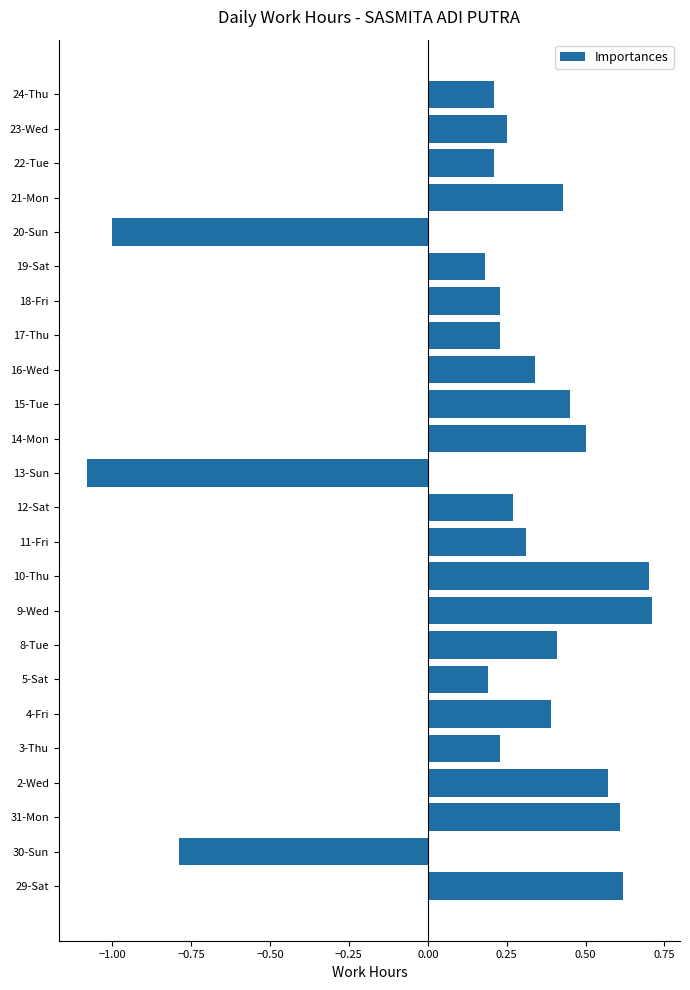

What is the maximum value shown in the chart?

0.7